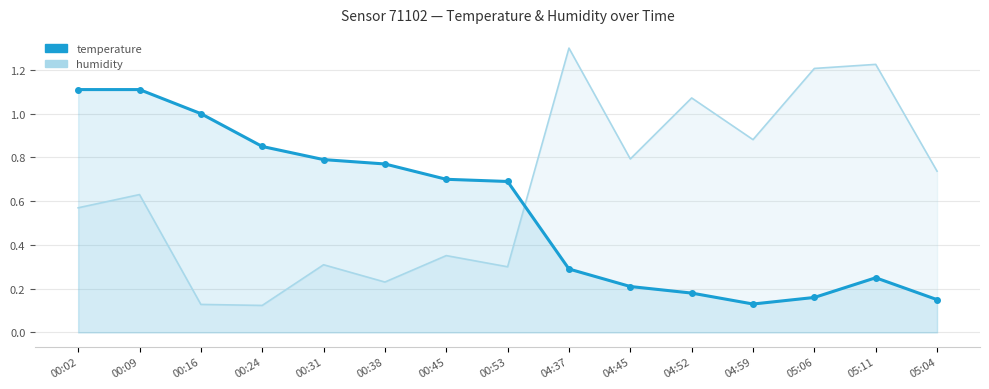

What position from the left is 04:37?

9